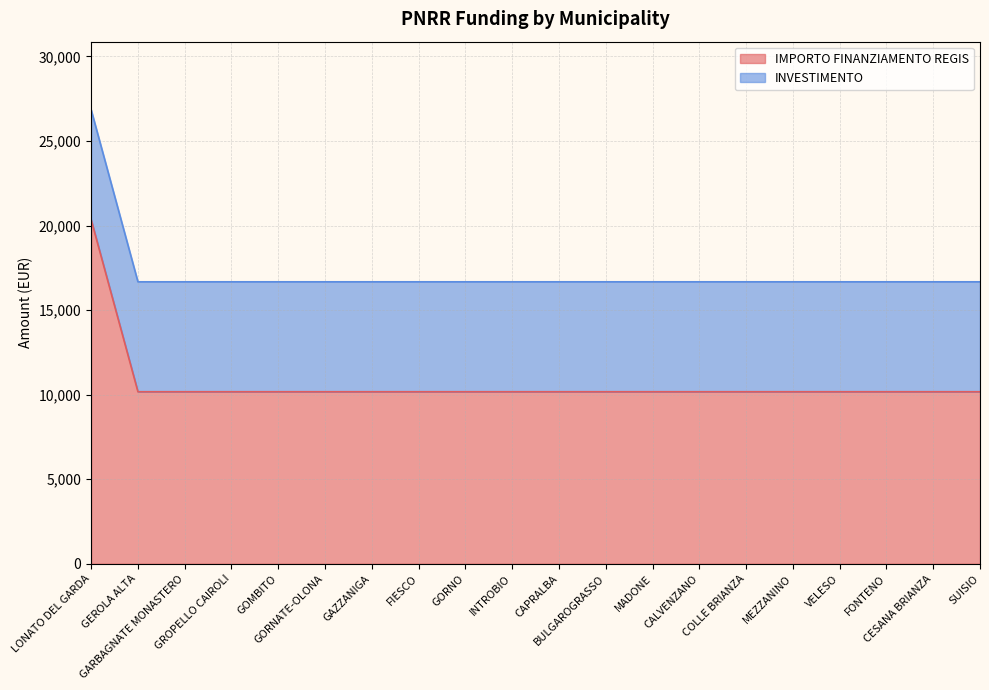

What is the difference between the maximum and minimum values?

10172